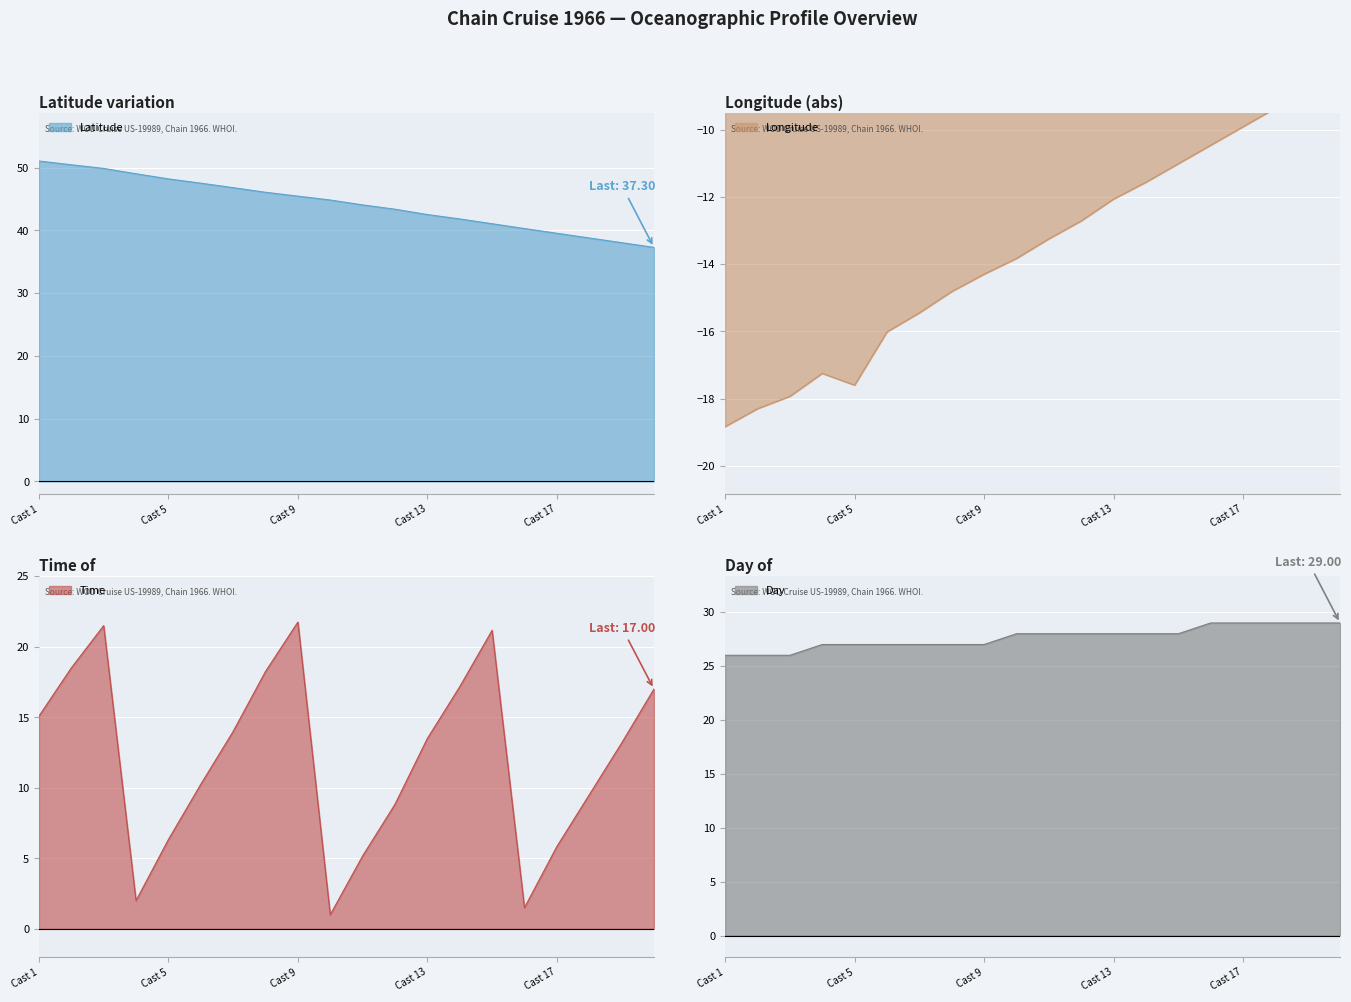

Reading left to right, extract all data points from this chart.

Latitude: 51.1	50.5	49.9	49.0	48.2	47.5	46.8	46.1	45.5	44.9	44.1	43.4	42.5	41.8	41.1	40.3	39.5	38.8	38.0	37.3
Longitude: -18.8	-18.3	-17.9	-17.2	-17.6	-16.0	-15.4	-14.8	-14.3	-13.8	-13.2	-12.7	-12.1	-11.6	-11.0	-10.5	-9.9	-9.4	-8.8	-8.3
Time: 15.1	18.5	21.5	2.0	6.3	10.2	14.0	18.2	21.8	1.0	5.2	8.8	13.5	17.2	21.2	1.5	5.8	9.5	13.2	17.0
Day: 26.0	26.0	26.0	27.0	27.0	27.0	27.0	27.0	27.0	28.0	28.0	28.0	28.0	28.0	28.0	29.0	29.0	29.0	29.0	29.0